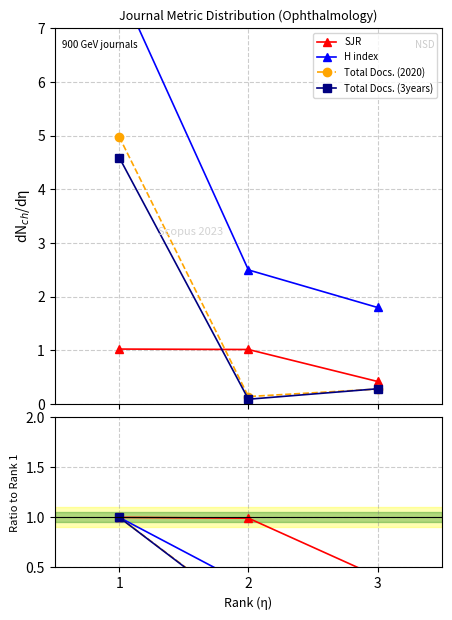

Rank the categories by H index value from highest to lowest.

1, 2, 3